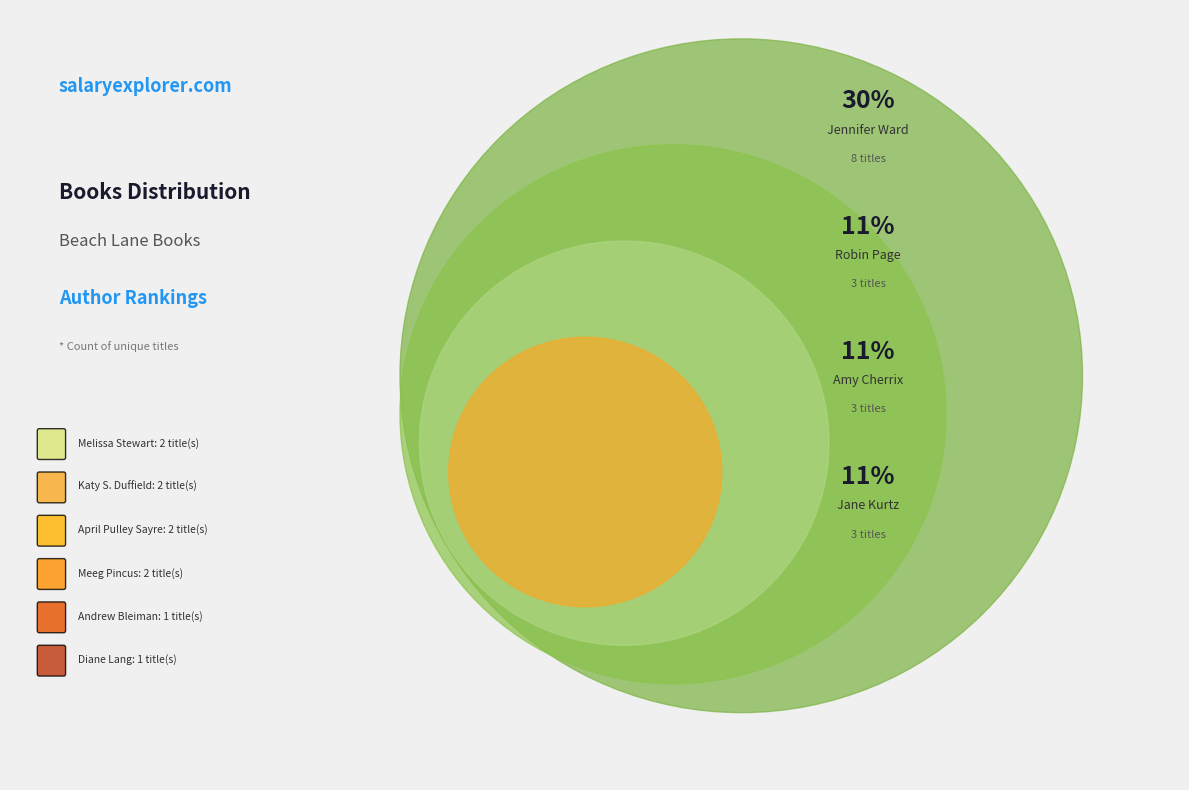

How much of the chart is everything except Diane Lang?

96.3%